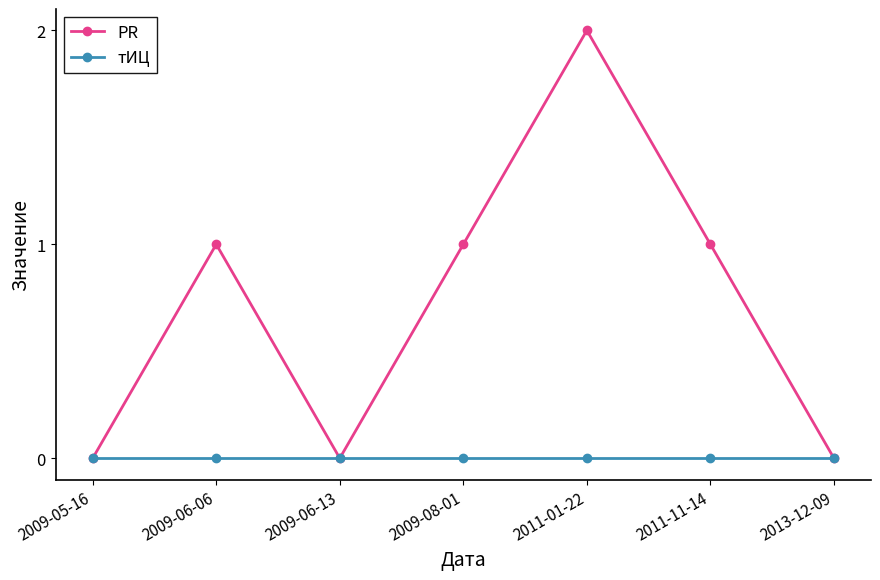

At which label does PR reach its peak?

2011-01-22